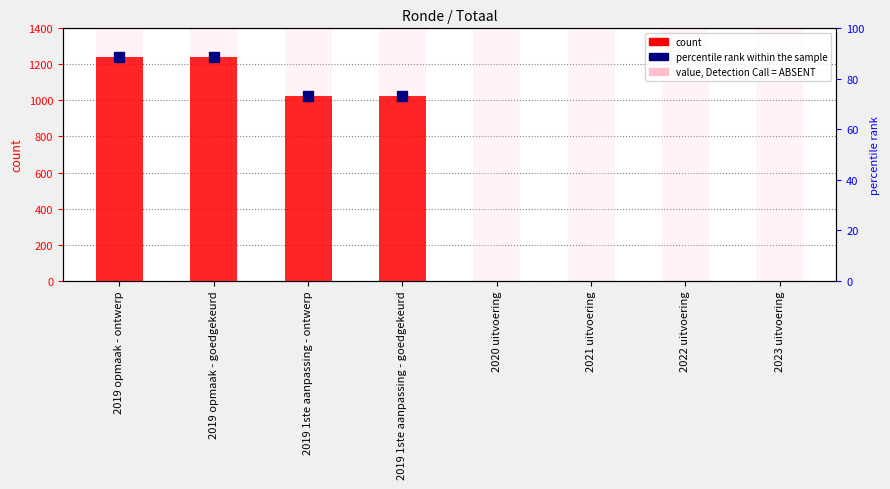

True or false: the data shows 0 at 2023 uitvoering.

True